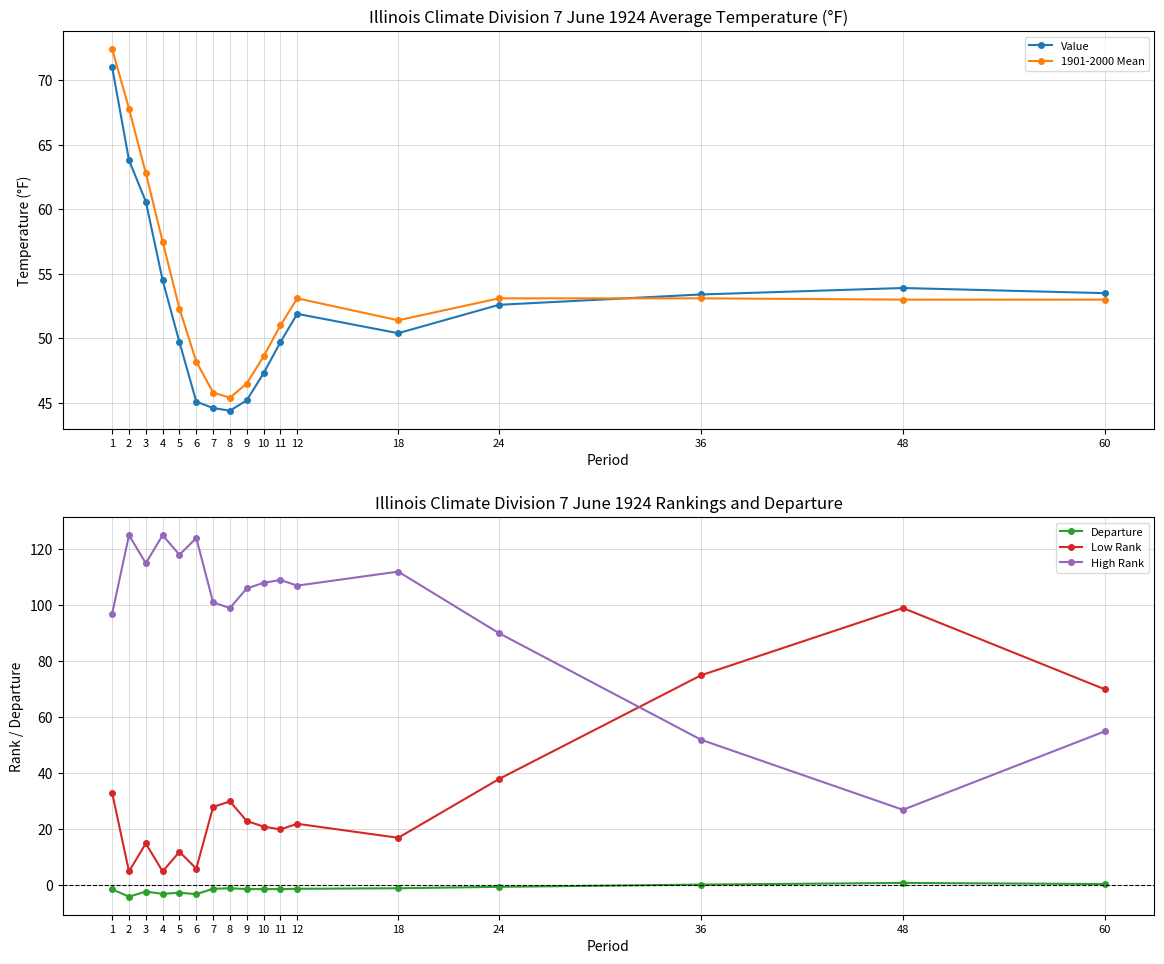

Between 3 and 8, which is larger?

3